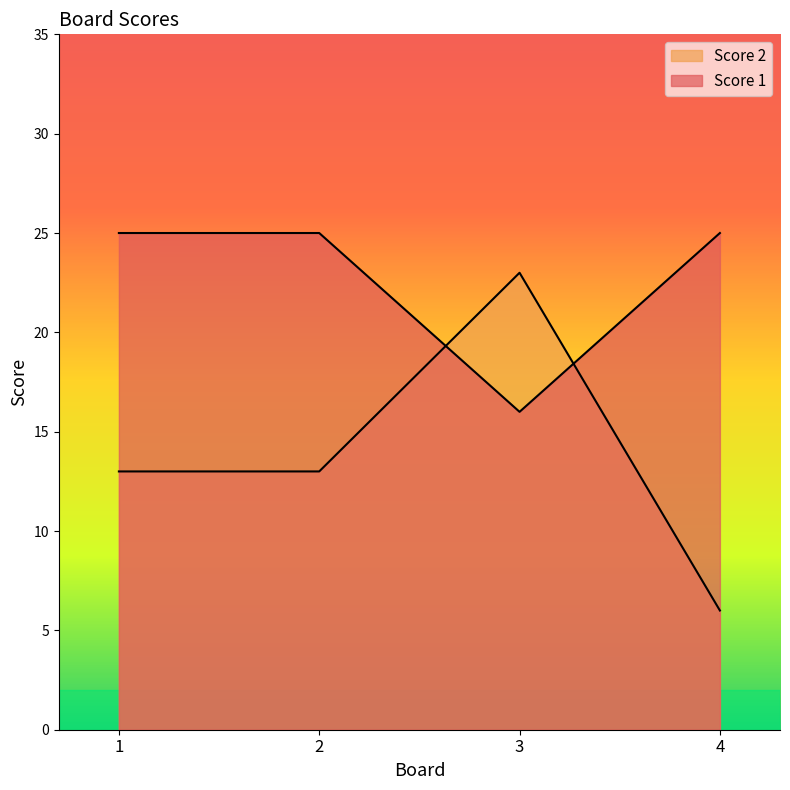

Is the value of Score 2 at 1 greater than the value of Score 1 at 2?

No